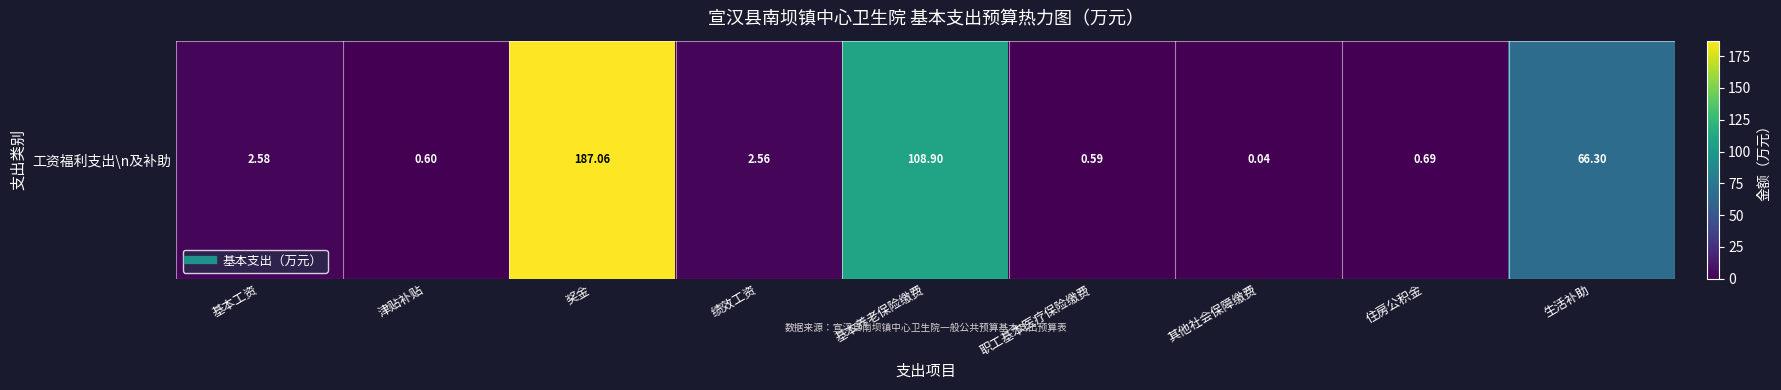

Reading left to right, what are all the values shown in this chart?

2.6	0.6	187.1	2.6	108.9	0.6	0.0	0.7	66.3